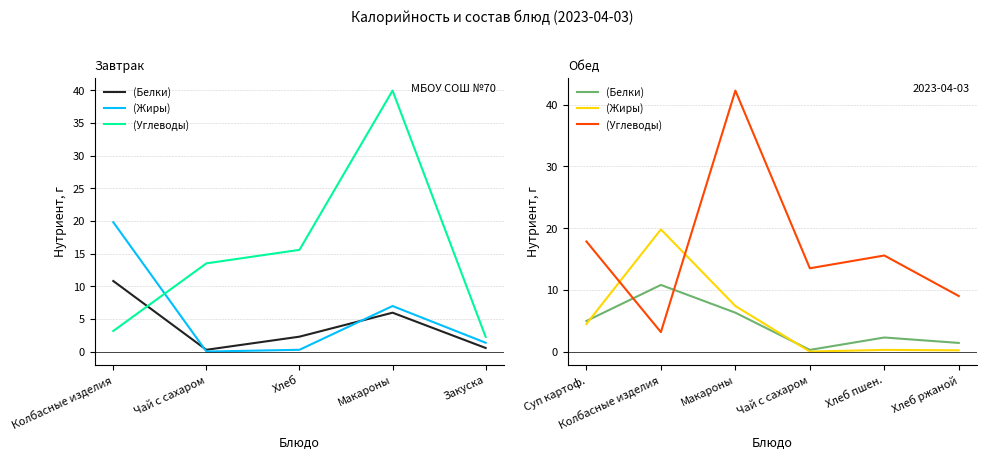

What position from the left is Суп картоф.?

1